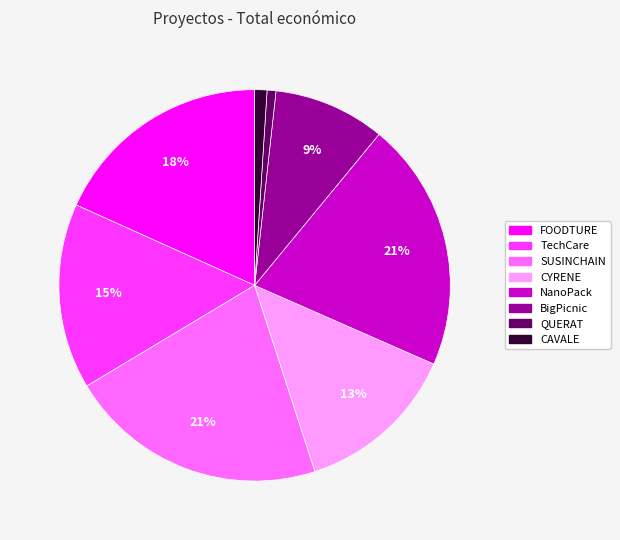

True or false: NanoPack accounts for 28% of the total.

False